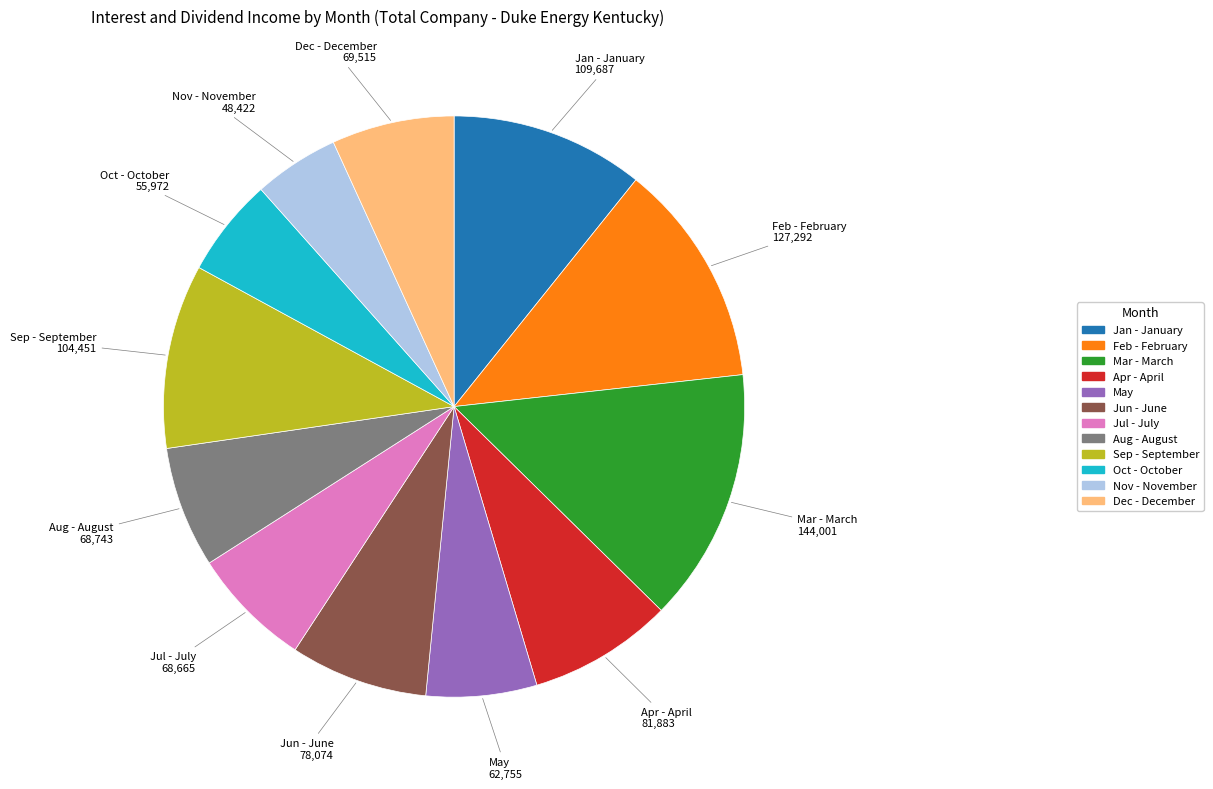

Is it true that Dec - December is 17% of the pie?

False